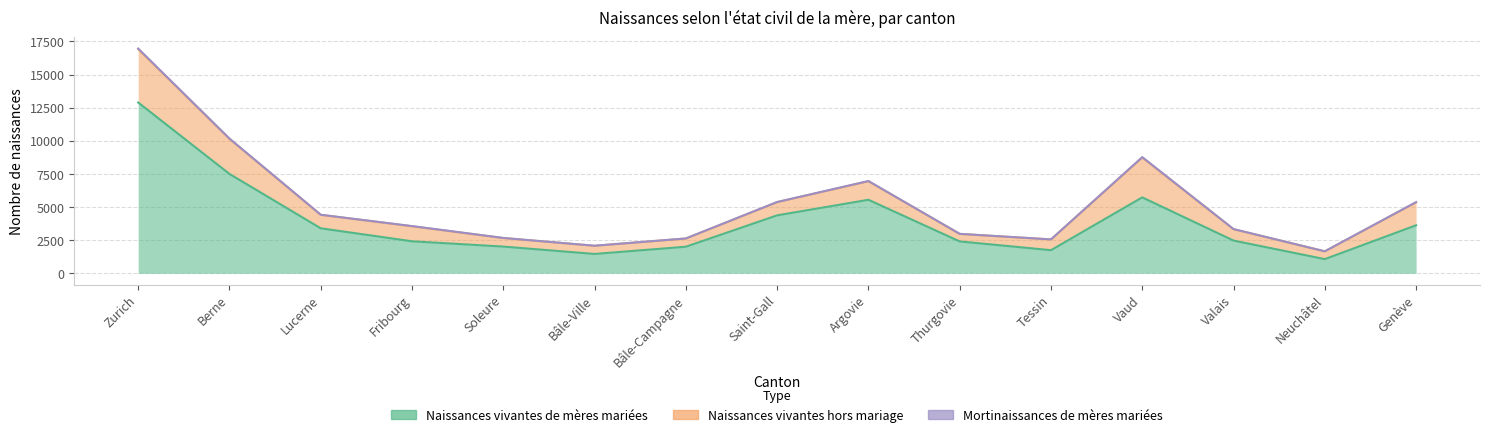

True or false: Naissances vivantes hors mariage and Naissances vivantes de mères mariées cross at least once.

False